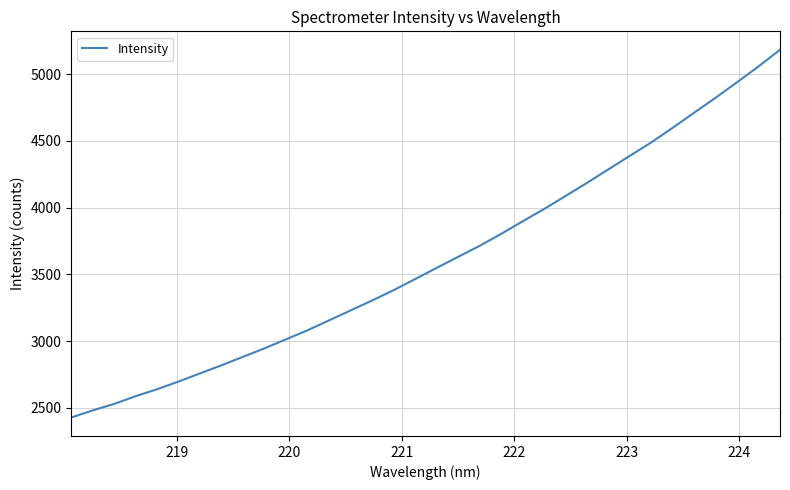

What is the minimum value shown in the chart?

2428.0